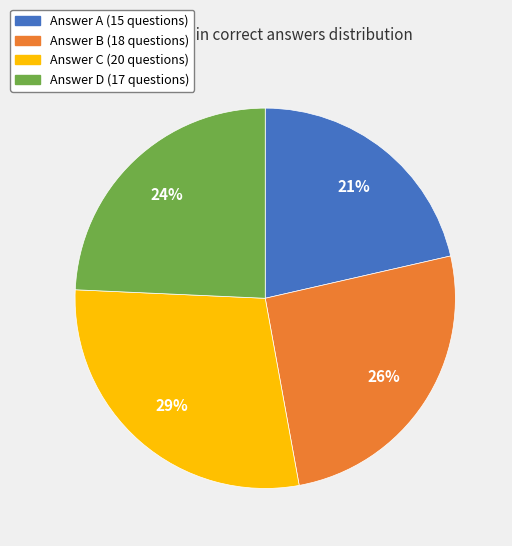

To the nearest percent, what is the average slice percentage?

25%